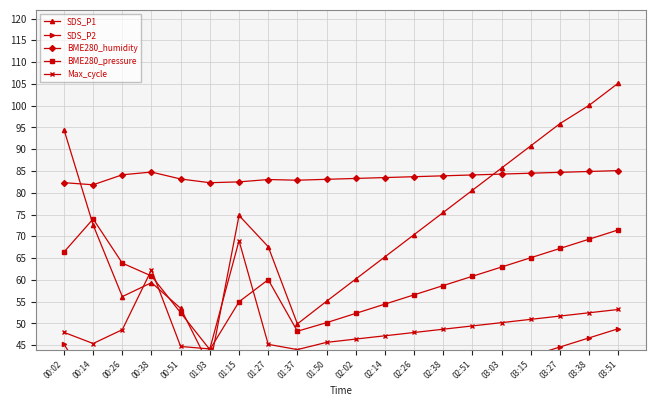

True or false: SDS_P2 has a value of 83.3 at 03:51.

False